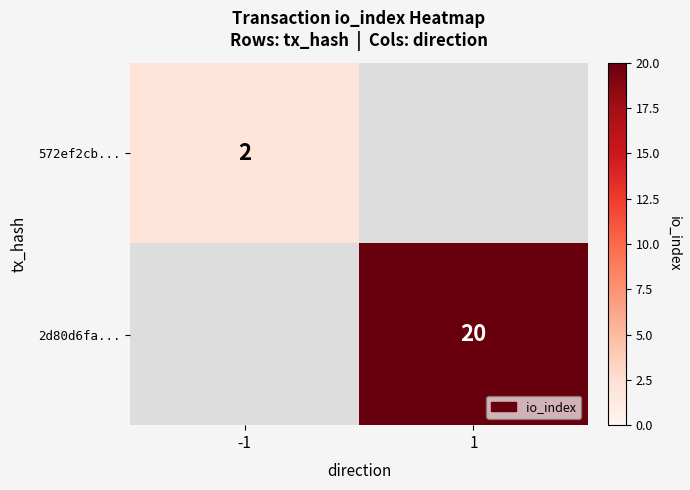

Is it true that 572ef2cb... equals 2 at -1?

True